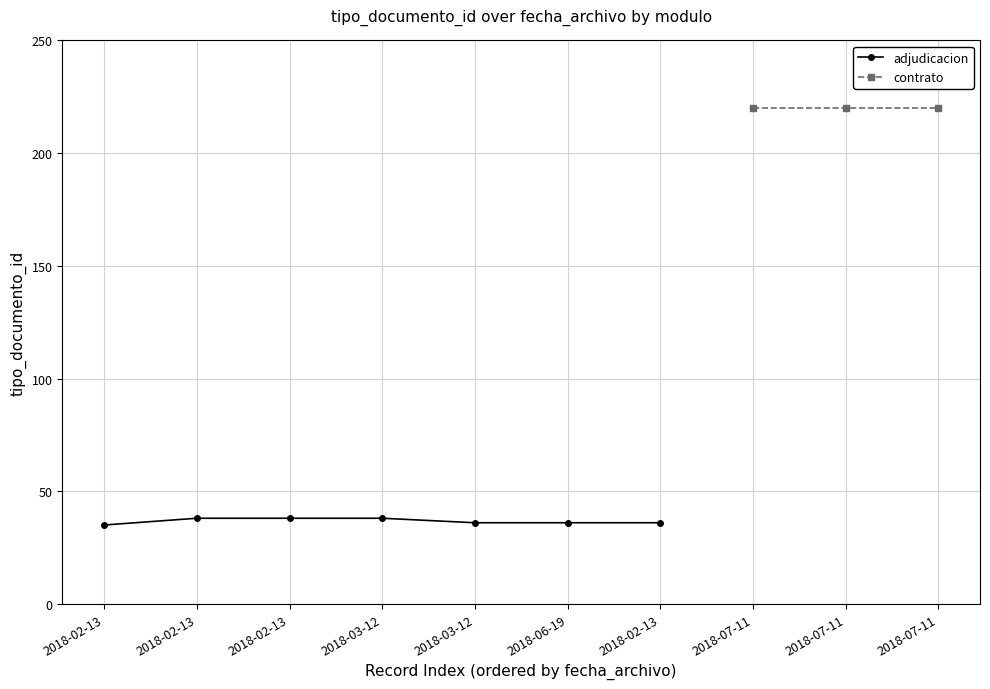

Rank the categories by value from highest to lowest.

2018-02-13, 2018-02-13, 2018-03-12, 2018-03-12, 2018-06-19, 2018-02-13, 2018-02-13